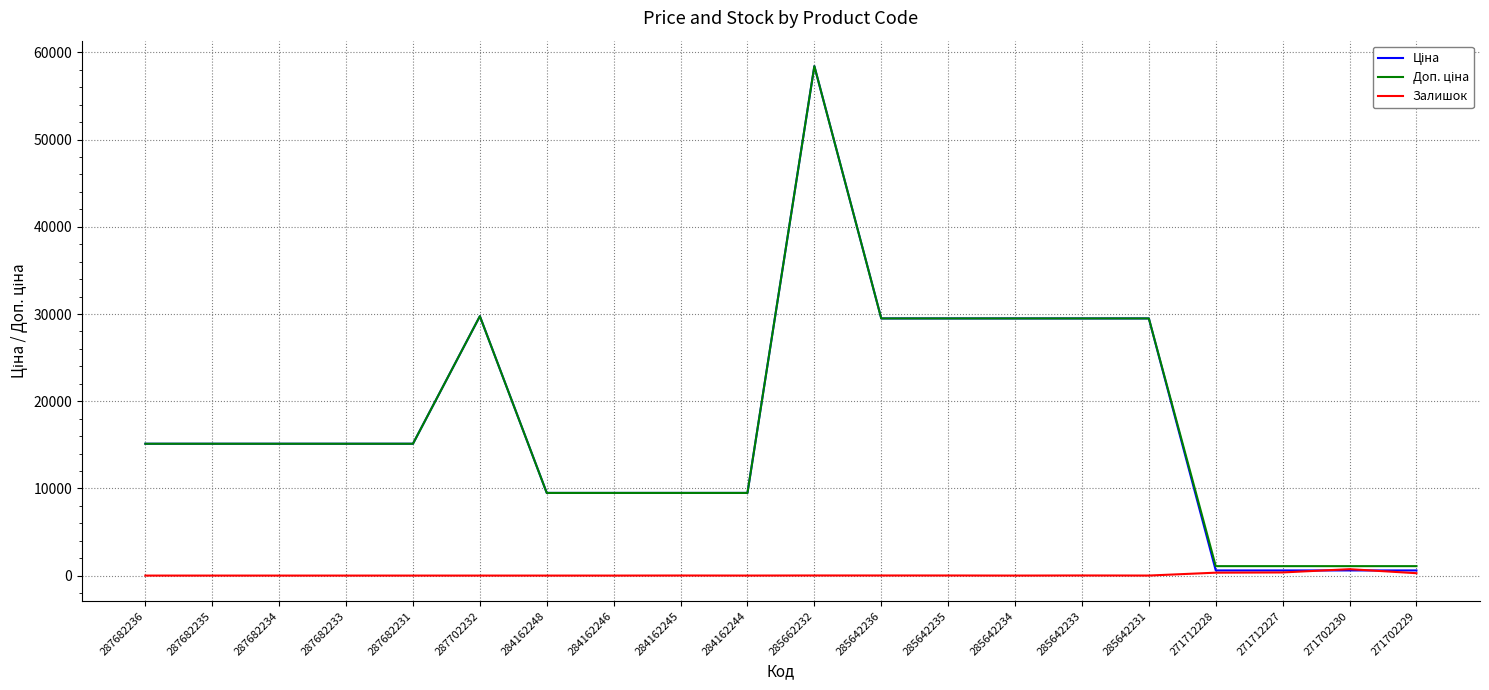

True or false: Залишок has a value of 11.0 at 285642236.

True